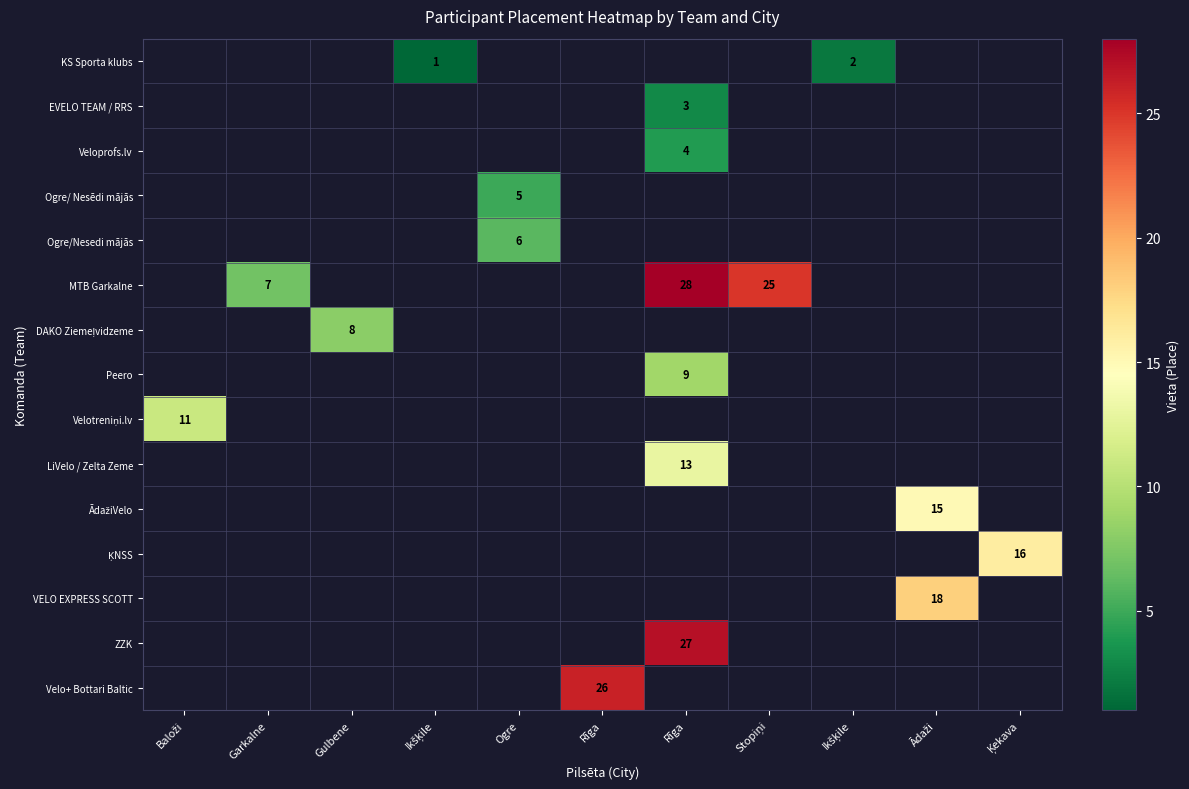

What is the greatest value displayed?

28.0